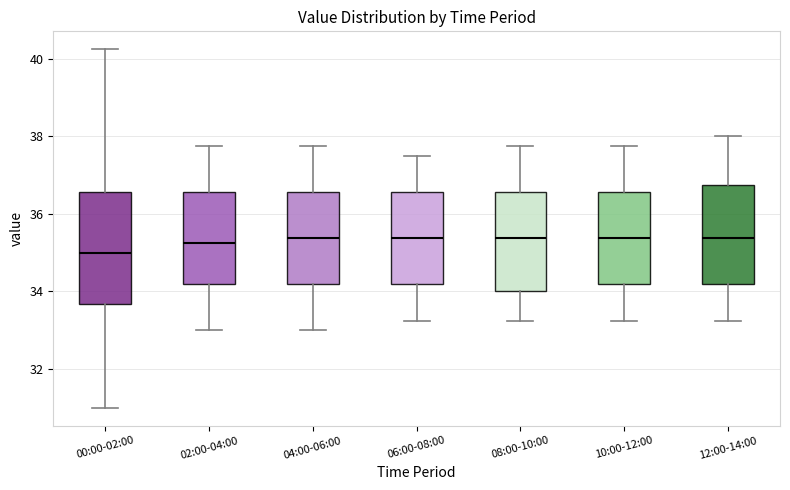

Comparing the boxes themselves (not the whiskers), which one is the tallest?

00:00-02:00